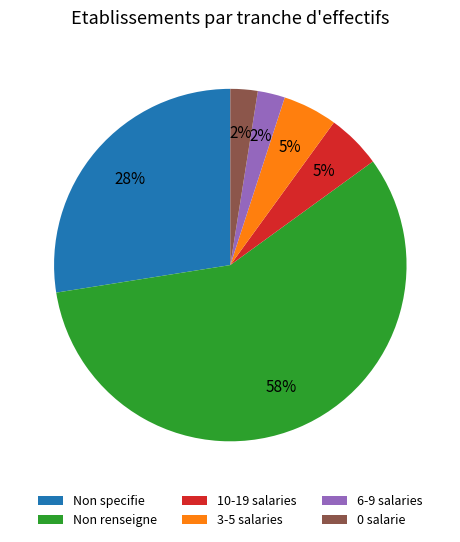

To the nearest percent, what portion does Non specifie represent?

28%